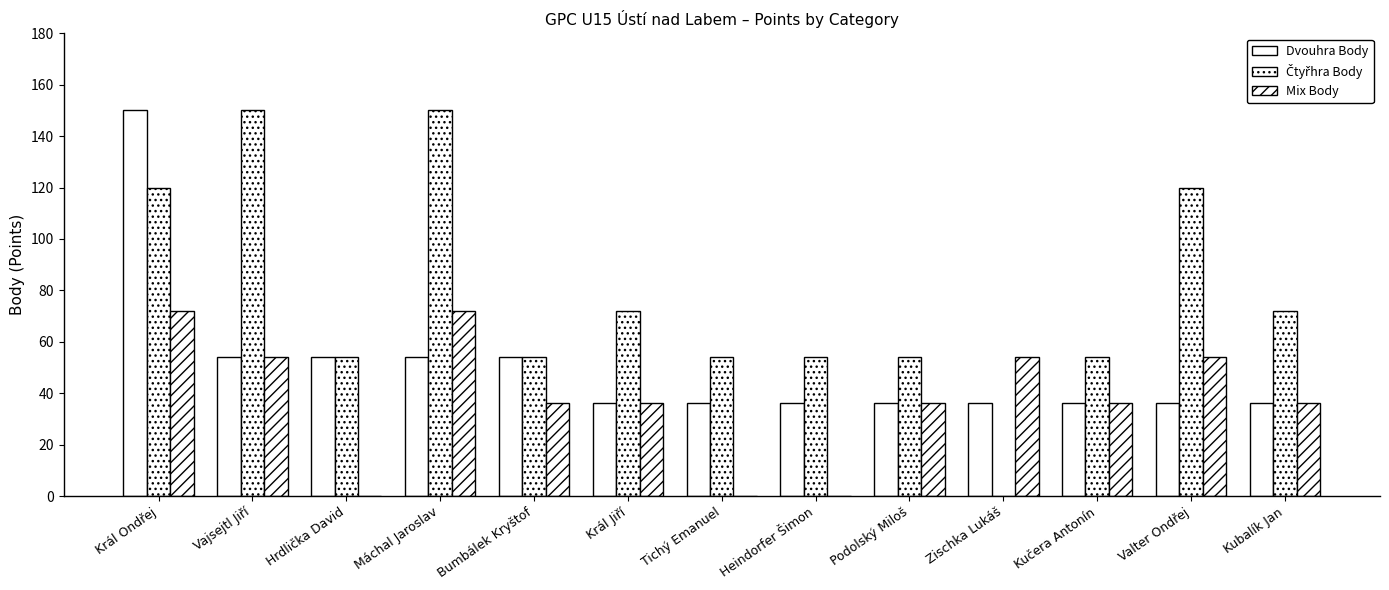

What is the difference between the maximum and minimum values in the Čtyřhra Body series?

150